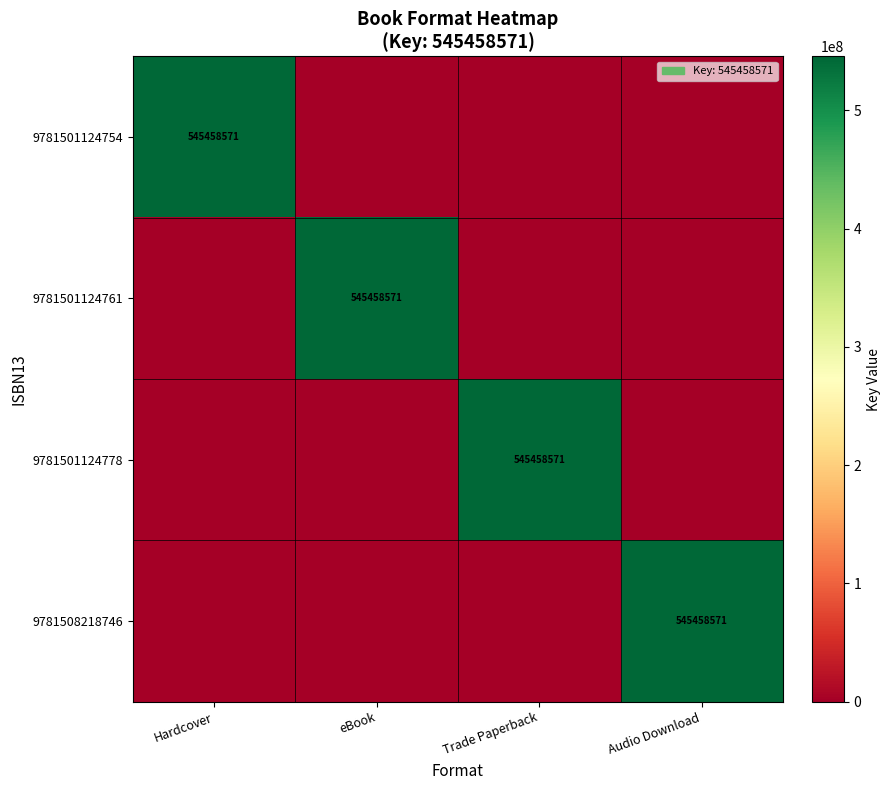

Is it true that 9781501124761 equals 313239239 at eBook?

False